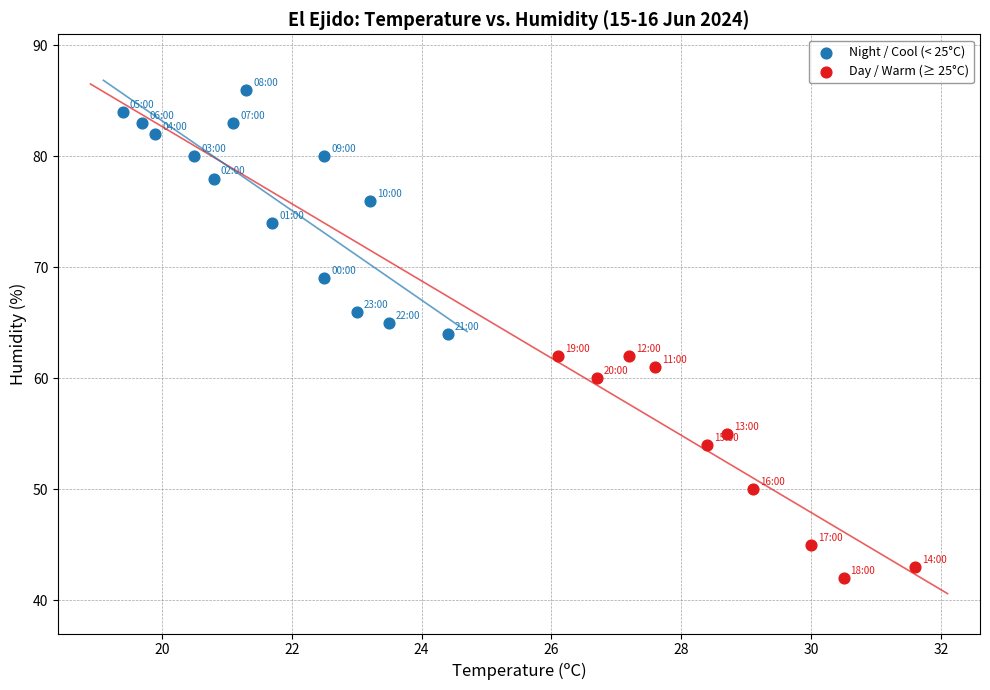

Which series reaches the maximum Y coordinate?

Night / Cool (< 25°C)